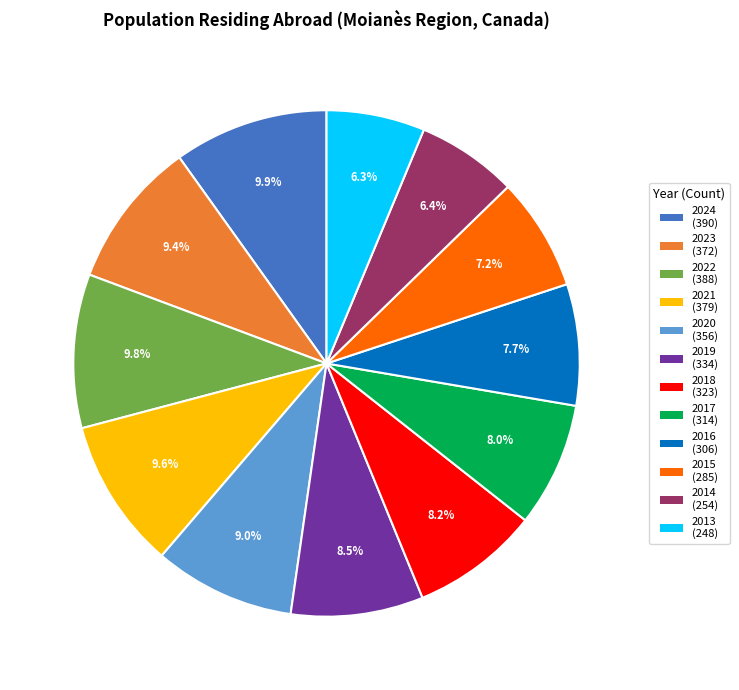

Is the sum of 2022 and 2024 greater than half?

No